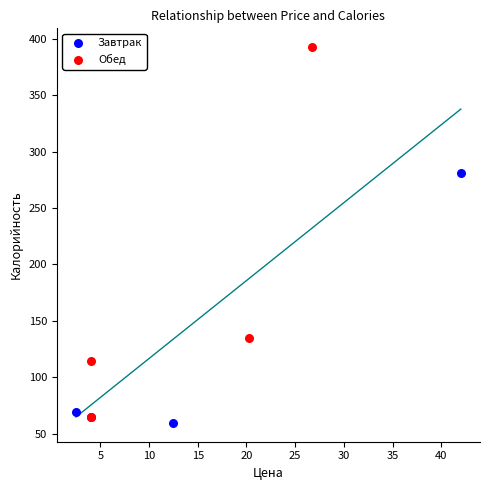

What are all the series names shown in the legend?

Завтрак, Обед